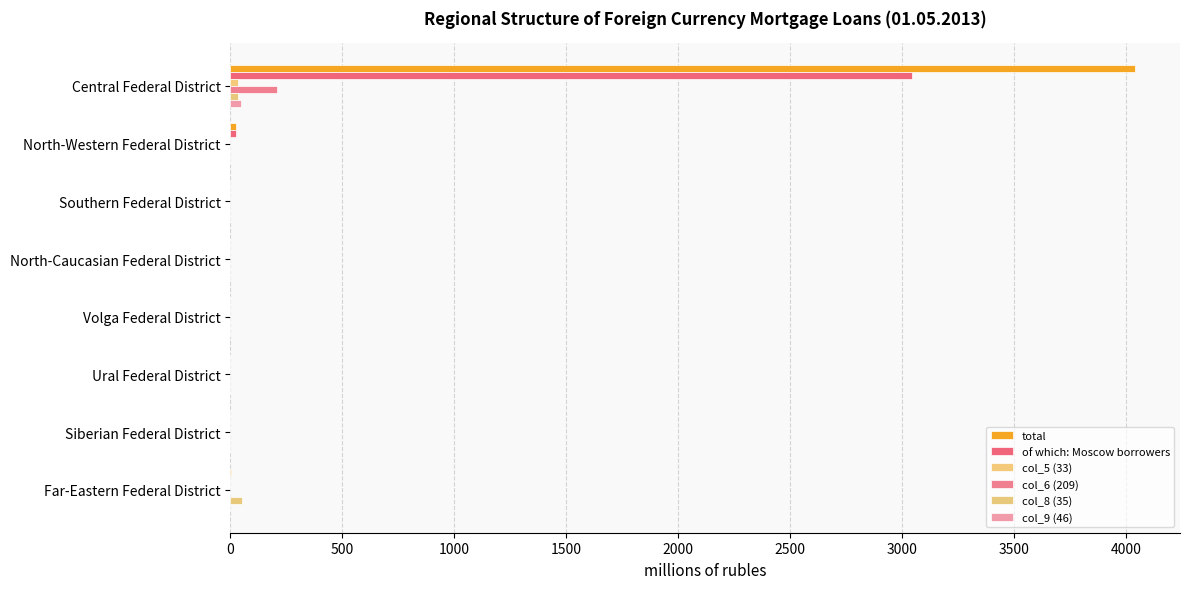

What is the average value of the col_6 (209) series?

26